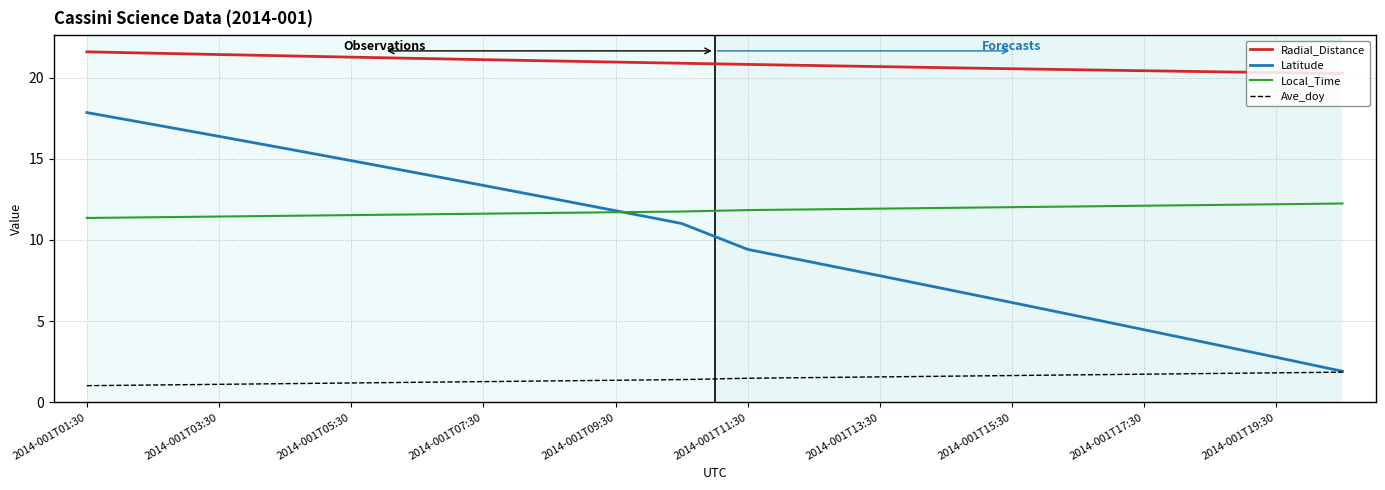

What is the maximum value shown in the chart?

21.6